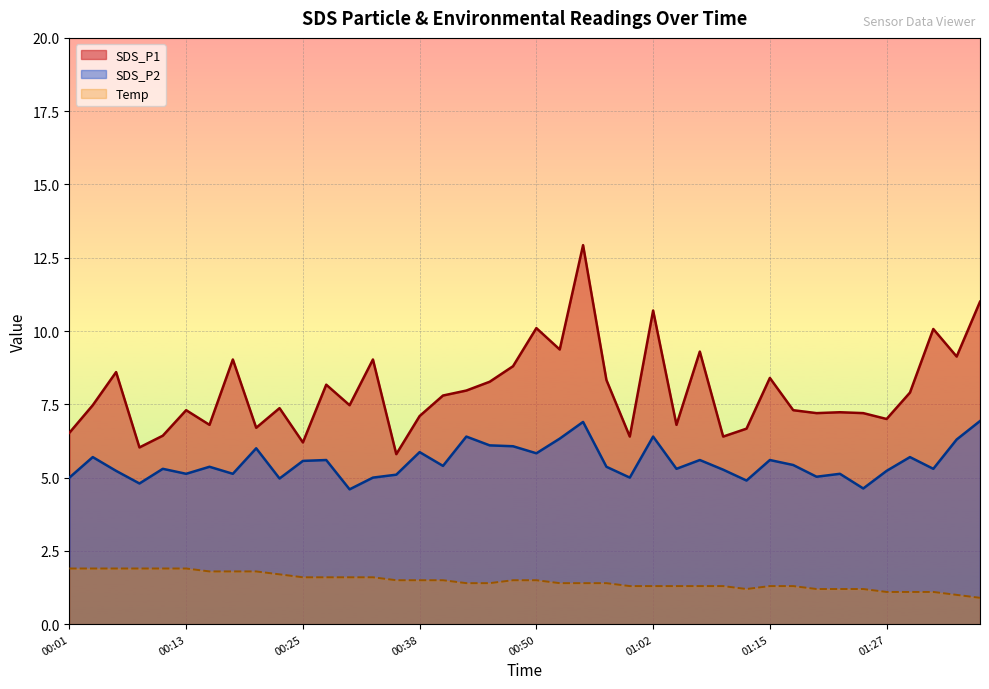

What is the difference between the highest and lowest values at 01:27?

5.9